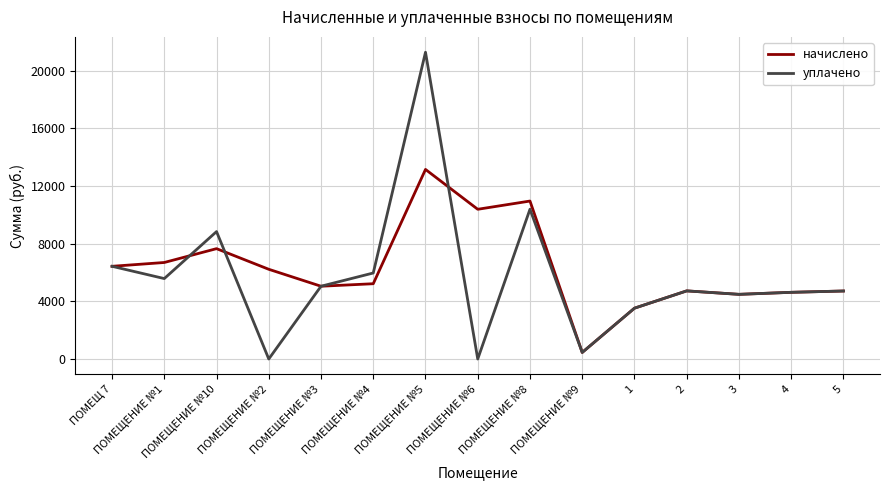

Does the chart display data point markers on the line(s)?

No